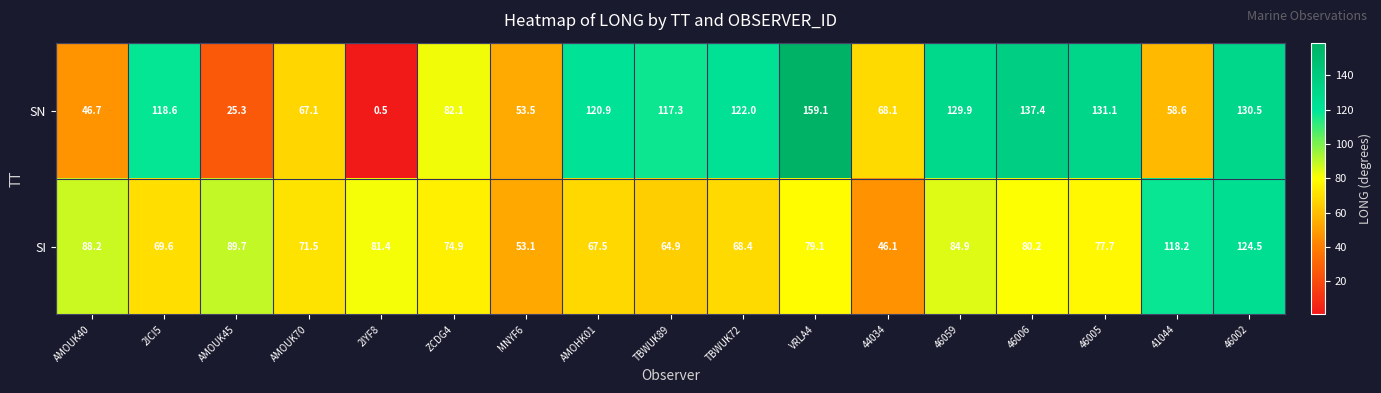

What is the smallest value displayed?

0.5